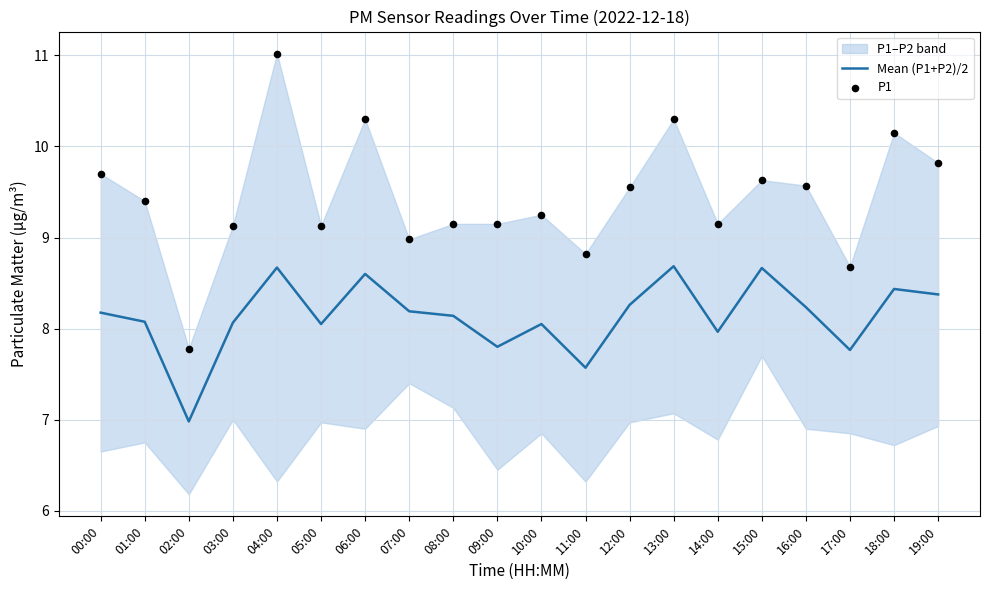

At how many categories does at least one series exceed 7?

20